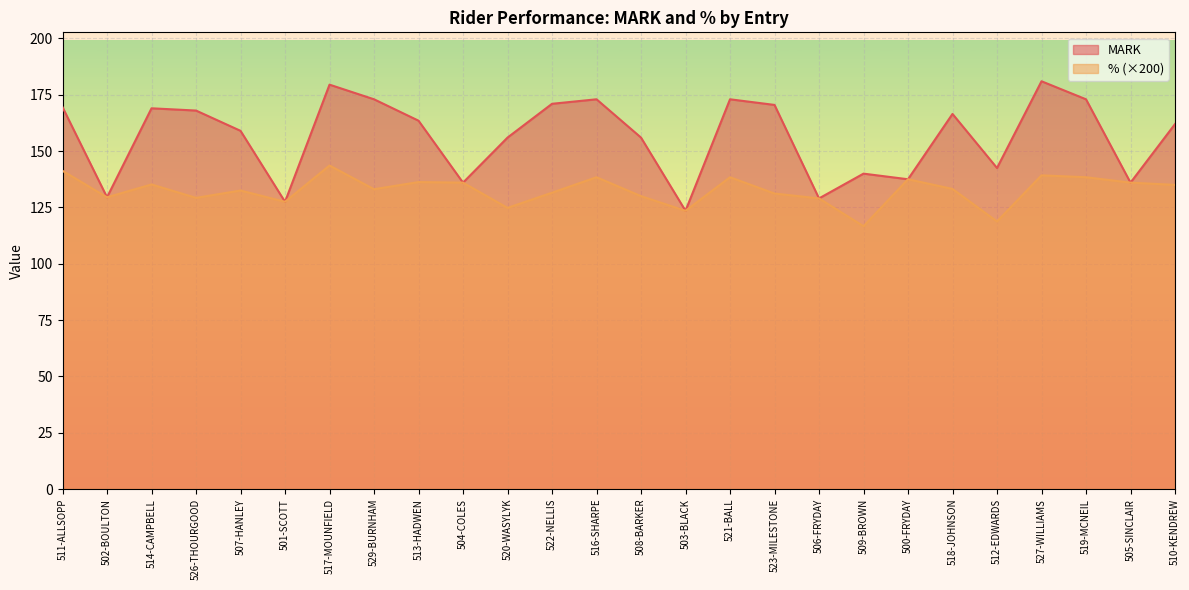

What is the difference between the maximum and second lowest values in the MARK series?

53.5